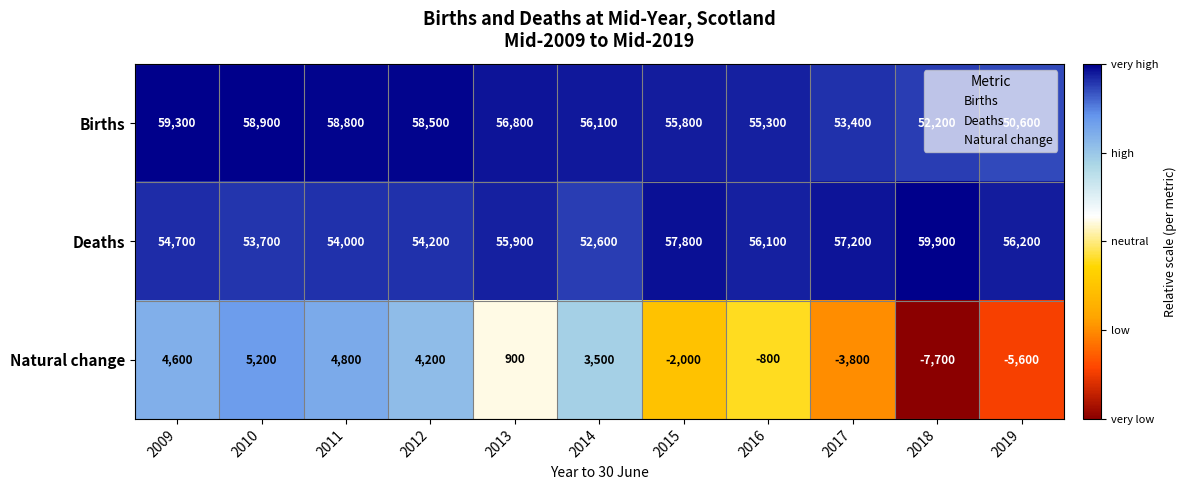

At which label does Deaths reach its minimum?

2014